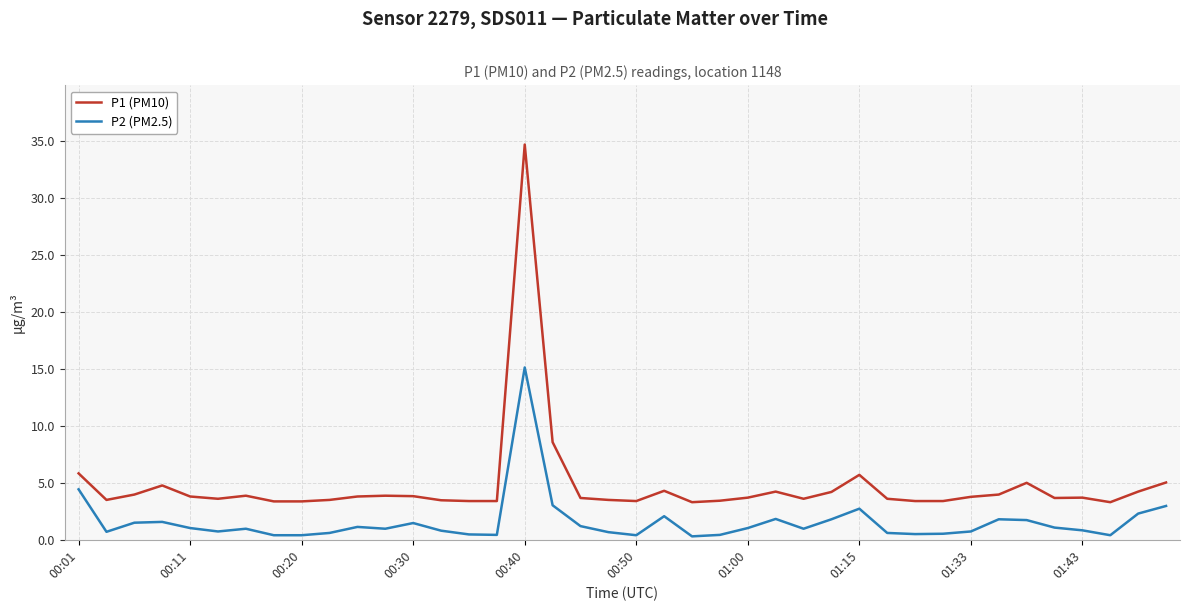

What is the average value of the P1 (PM10) series?

4.8